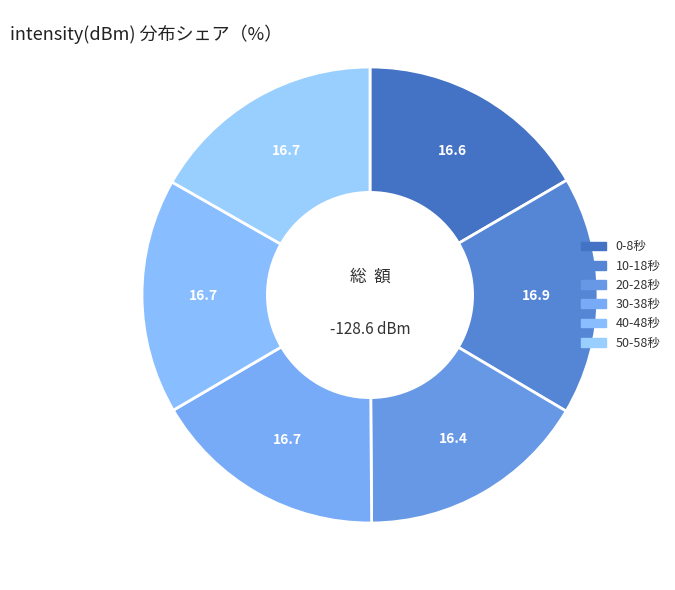

How many segments does this pie chart have?

6